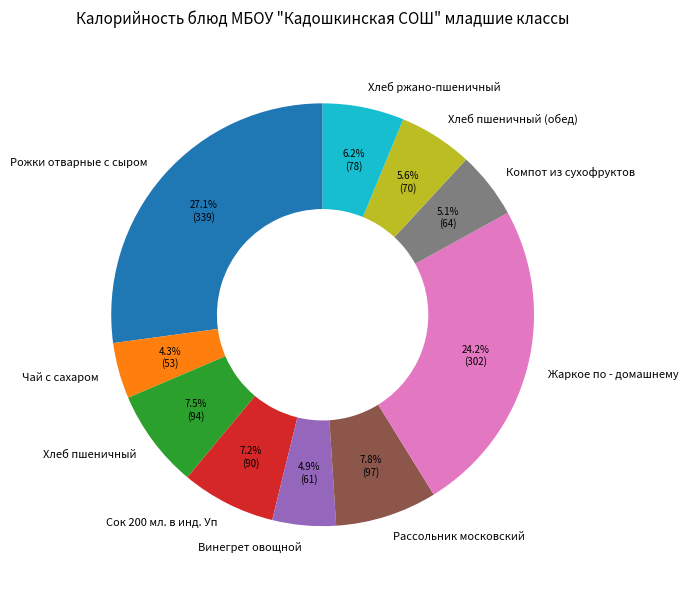

To the nearest percent, what is the combined percentage of Компот из сухофруктов and Хлеб пшеничный (обед)?

11%